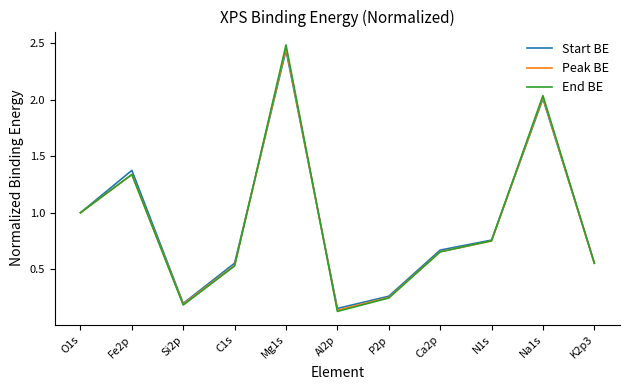

At how many categories does at least one series exceed 0?

11